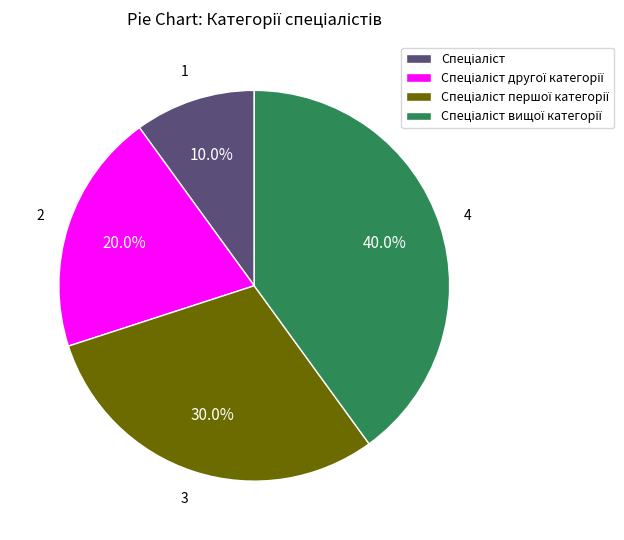

Does any single category account for the majority?

No